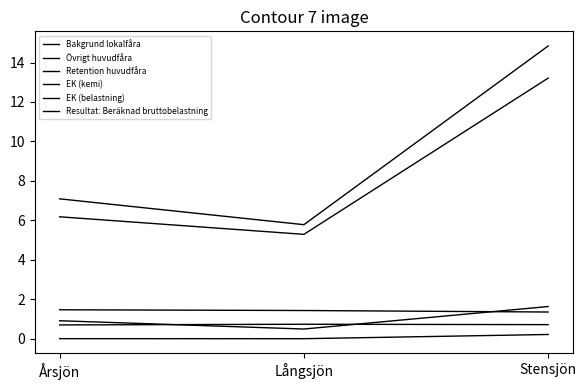

What is the total value across all series at Årsjön?

16.3